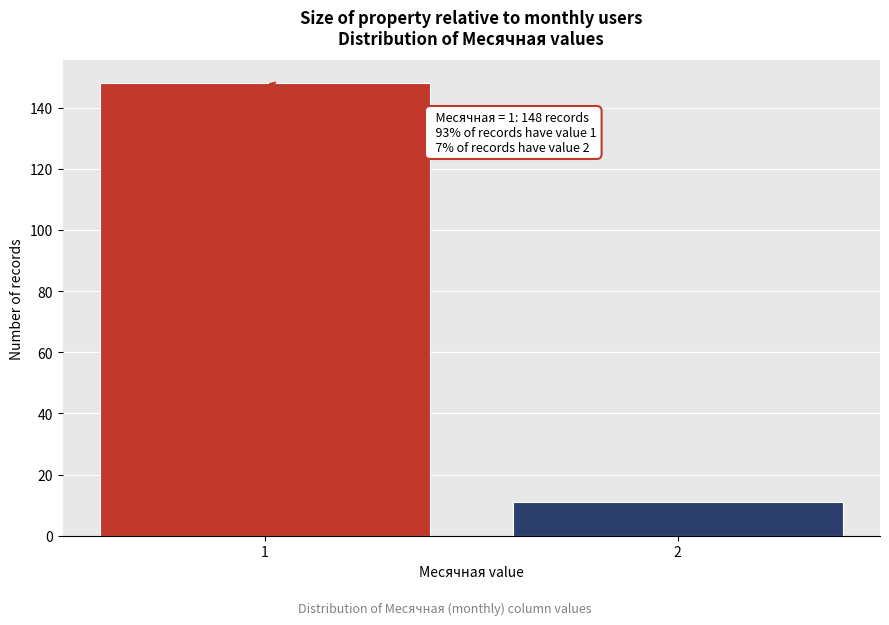

Reading left to right, list all the values displayed in this chart.

1=148	2=11